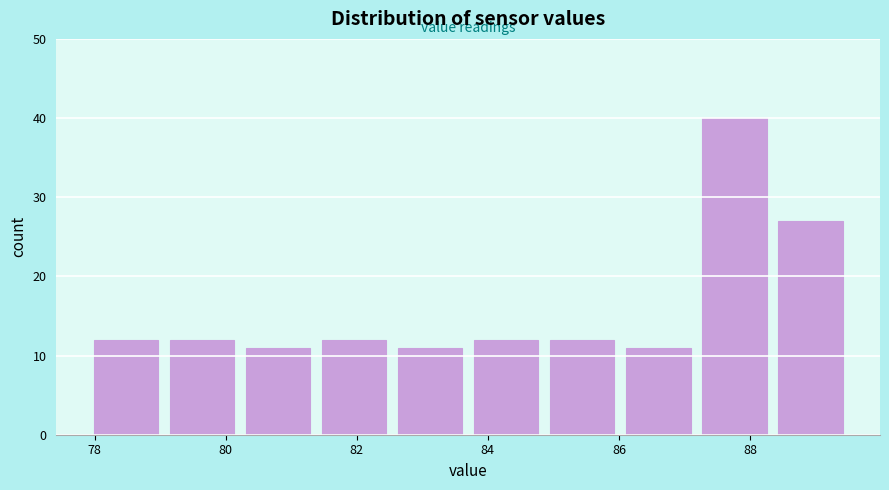

How tall is the bar that spans 83.70 to 84.86 on the x-axis? Neither the bar edges nor the heights are printed on the chart, so give them approximately, as read against the axes.

12